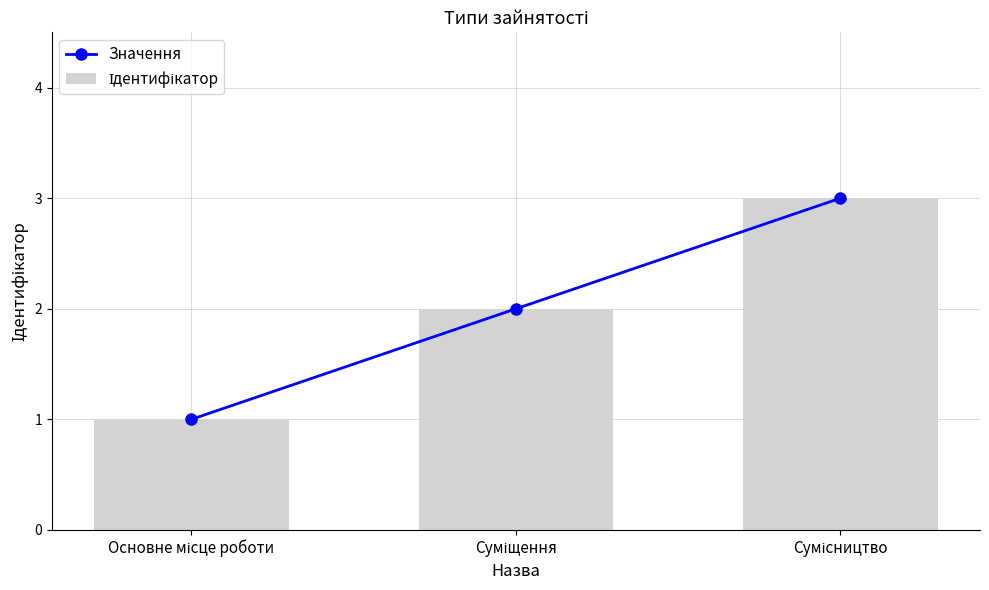

Which series changed the most between Суміщення and Сумісництво?

Значення